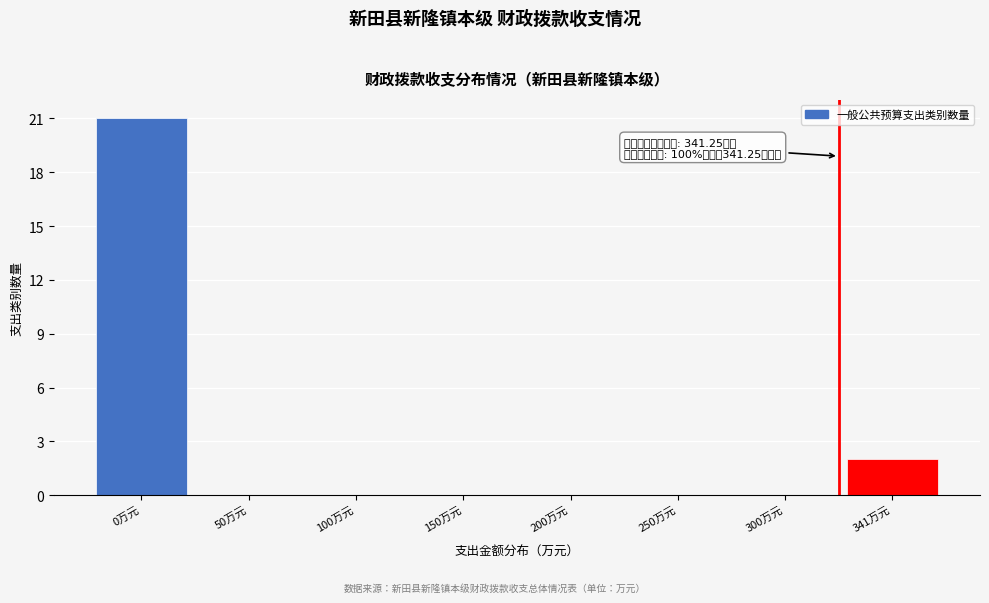

Reading left to right, transcribe all the data shown in this chart.

0万元=21	50万元=0	100万元=0	150万元=0	200万元=0	250万元=0	300万元=0	341万元=2